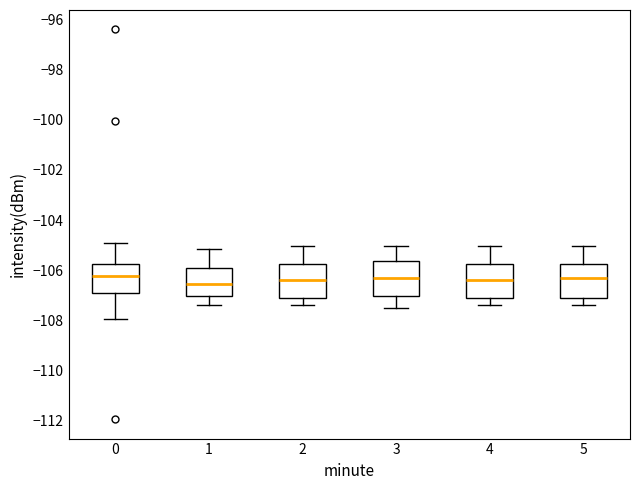

Where does the median line of the box at x = 4 sit on the y-axis? The values are not printed on the chart, so give them approximately, as read against the axis.

-106.4